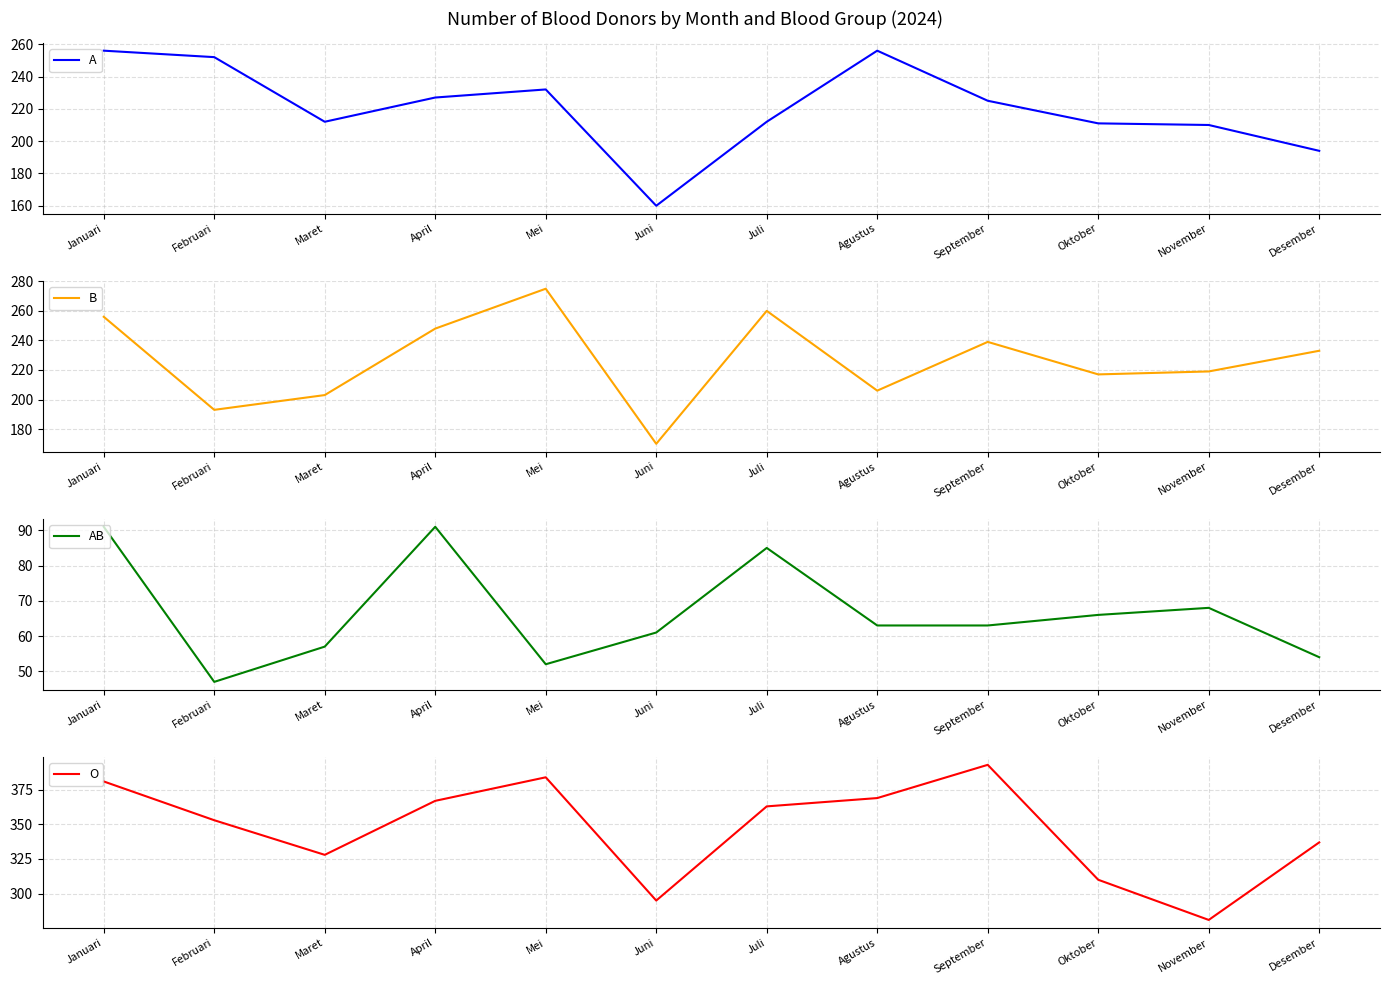

The O series shows 566 at Januari. True or false?

False